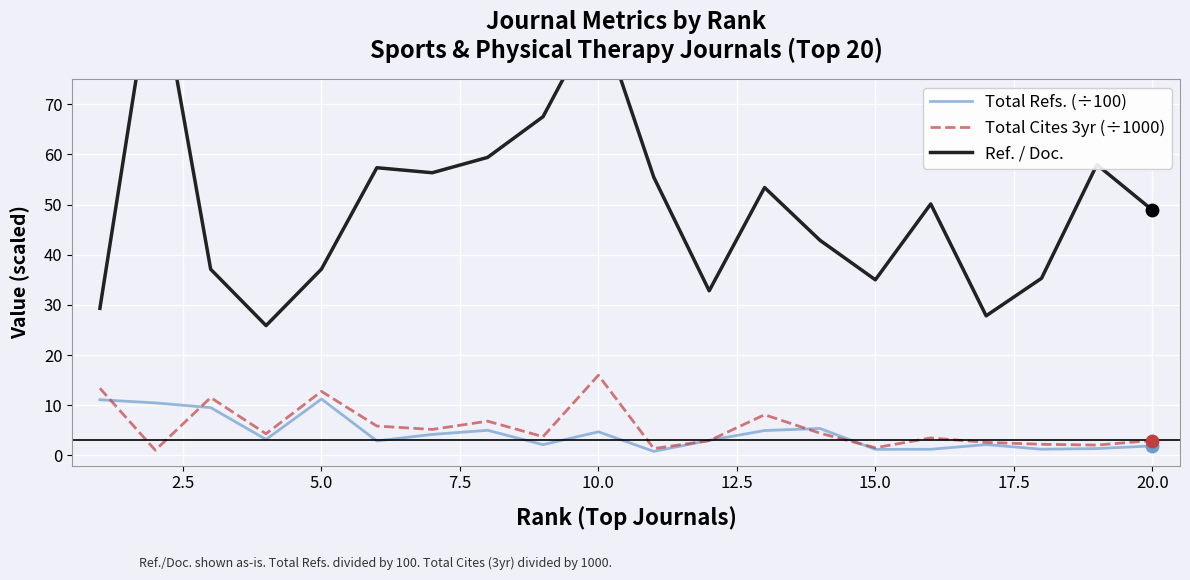

Which series has the widest spread of Y values?

Ref. / Doc.